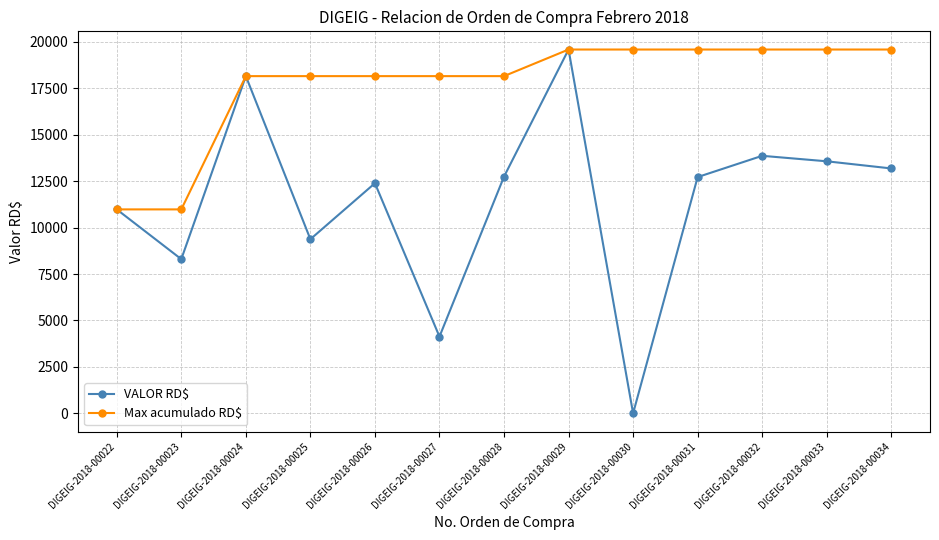

What is the total value across all series at DIGEIG-2018-00022?

21959.8